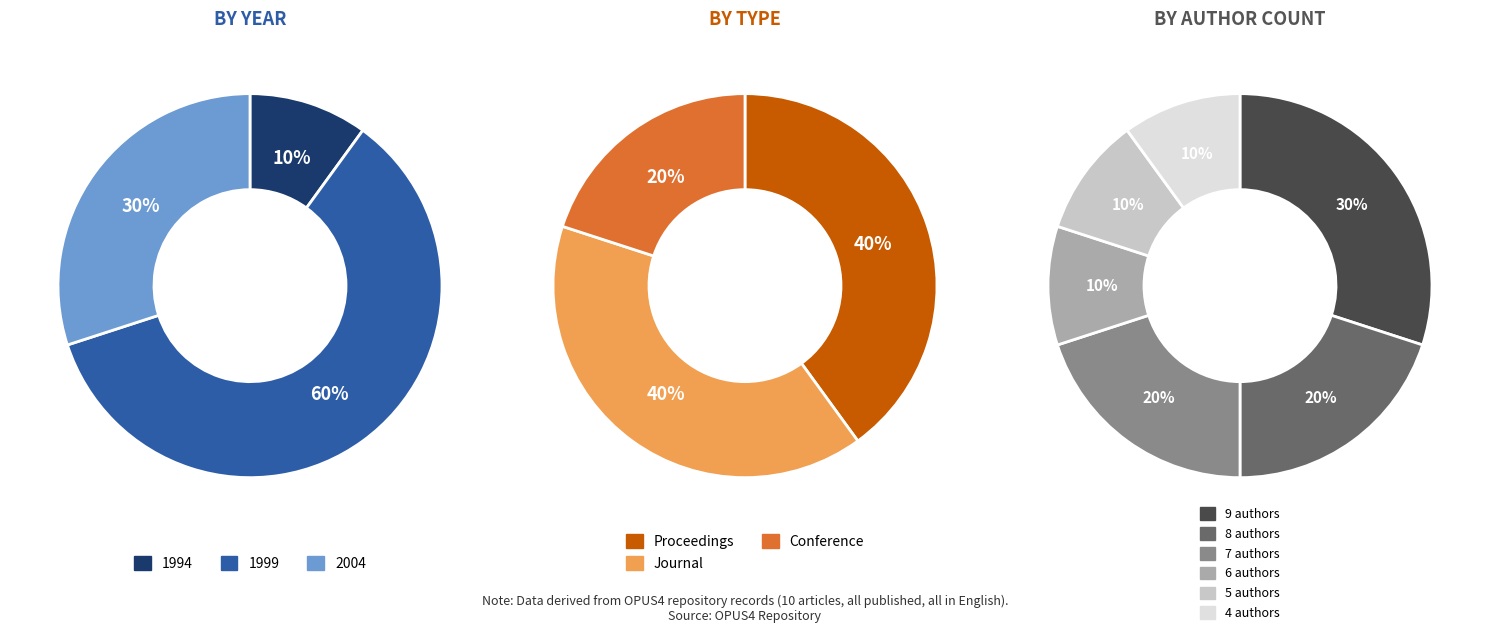

Is OPUS4-6827 the majority of the pie?

No